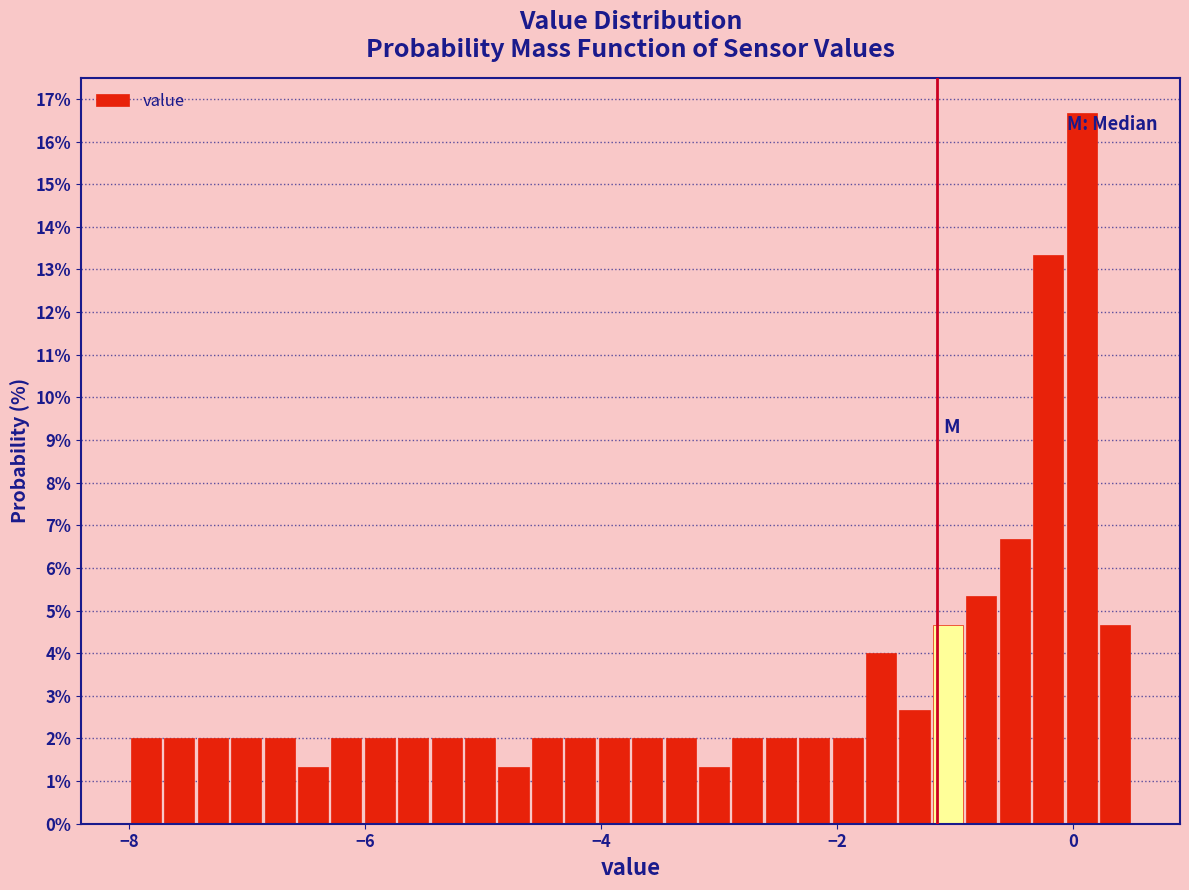

Read against the x-axis, roughly where is the centre of the tallest bar?

0.0